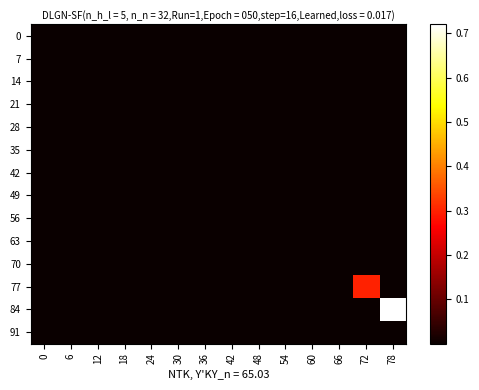

At 78, list the series in order from smallest to largest.

35, 49, 77, 0, 91, 56, 42, 70, 14, 7, 21, 63, 28, 84